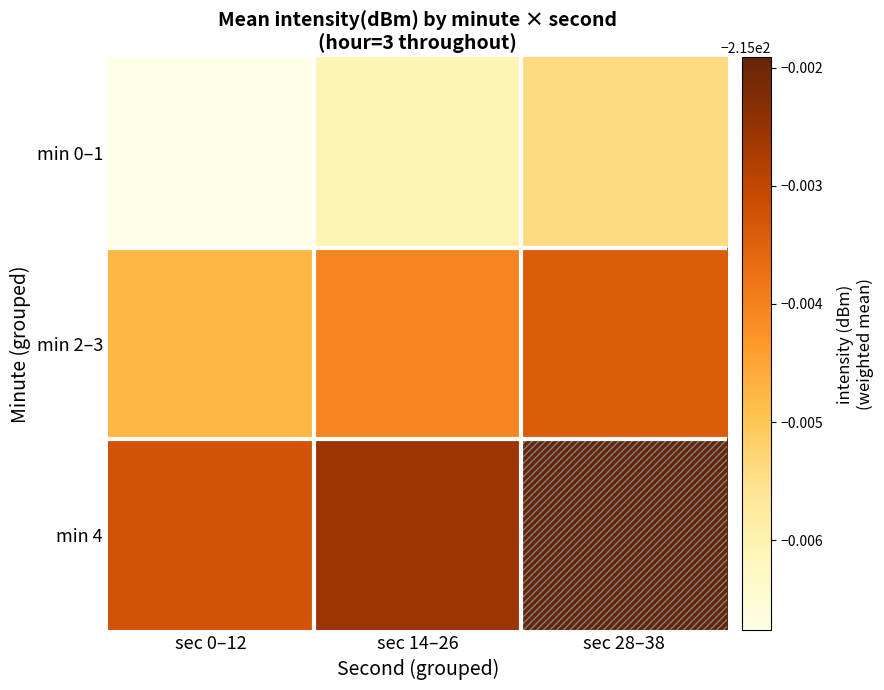

Reading left to right, what are all the values shown in this chart?

min 0–1: sec 0–12=-215.0	sec 14–26=-215.0	sec 28–38=-215.0
min 2–3: sec 0–12=-215.0	sec 14–26=-215.0	sec 28–38=-215.0
min 4: sec 0–12=-215.0	sec 14–26=-215.0	sec 28–38=-215.0